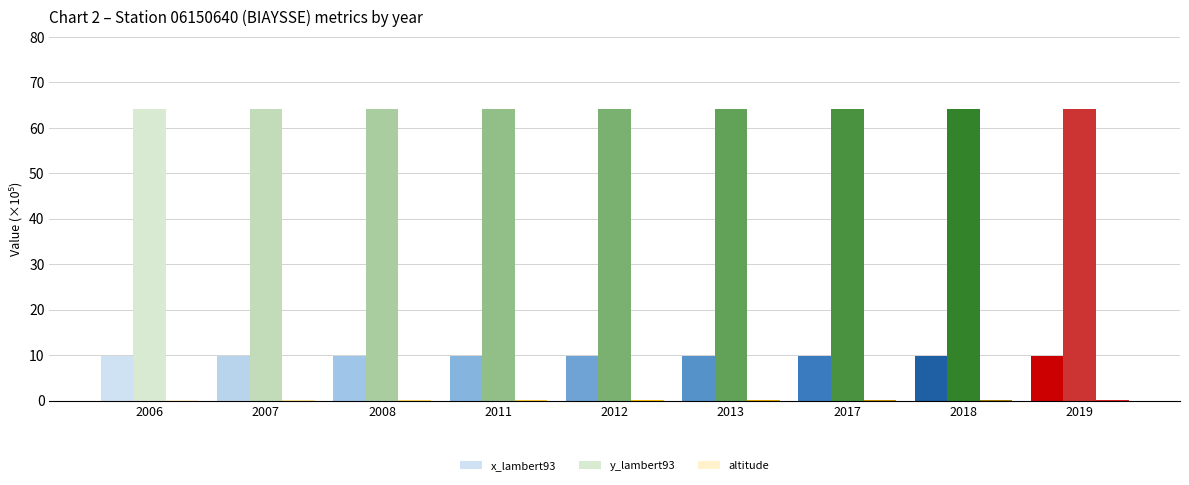

How many series are shown in this chart?

3